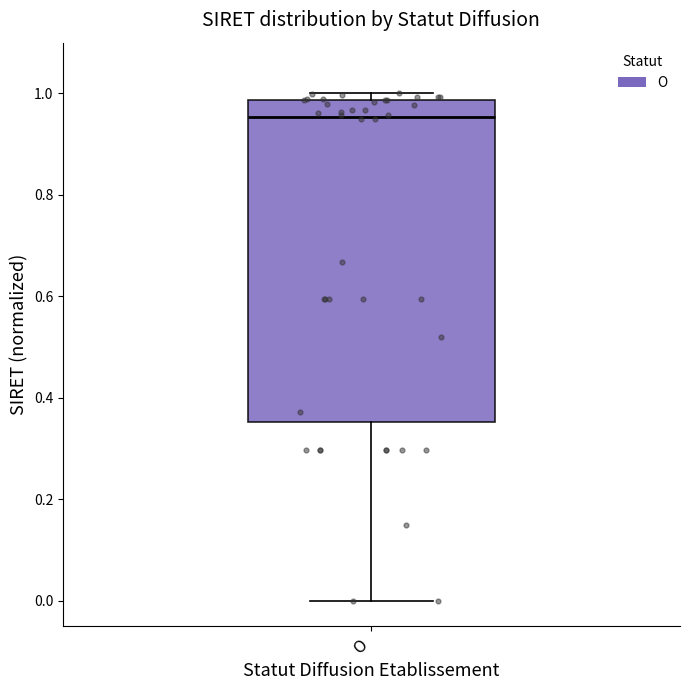

Read this box plot against the y-axis: the position of the median line, the range covered by the box, and the ends of both whiskers. The values are not printed on the chart, so give them approximately, as read against the axis.

median 0.96, box 0.36 to 0.98, whiskers 0.00 to 1.00